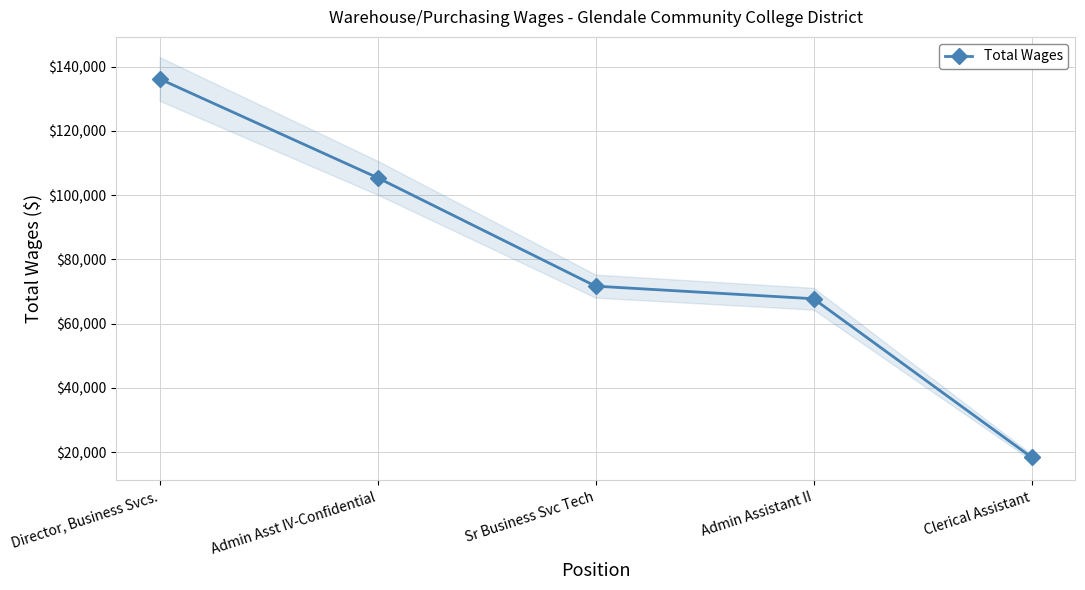

What is the sum of the values at Director, Business Svcs. and Clerical Assistant?

154612